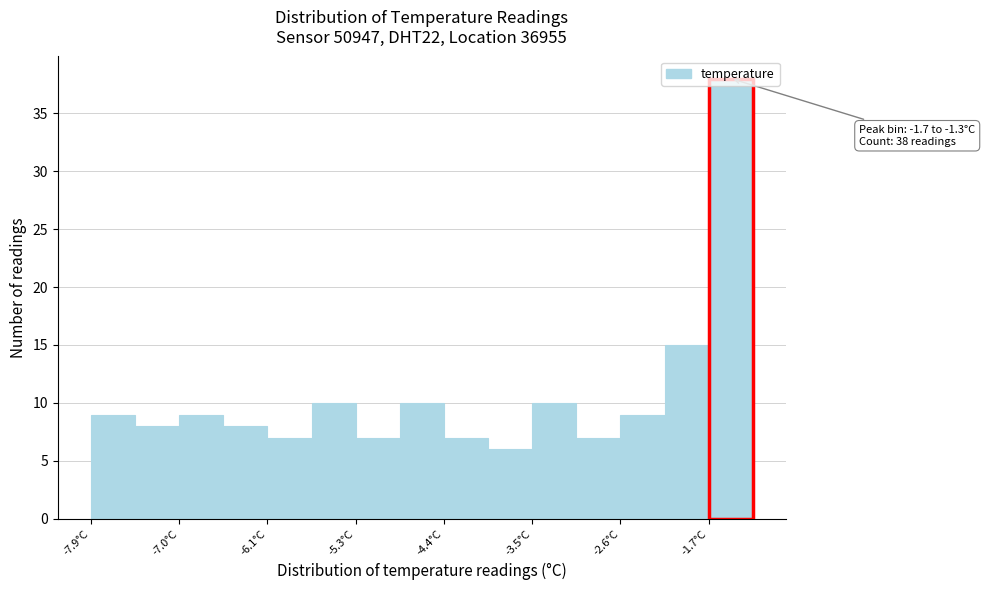

Over which range of the x-axis is the bar tallest?

-1.74 to -1.30